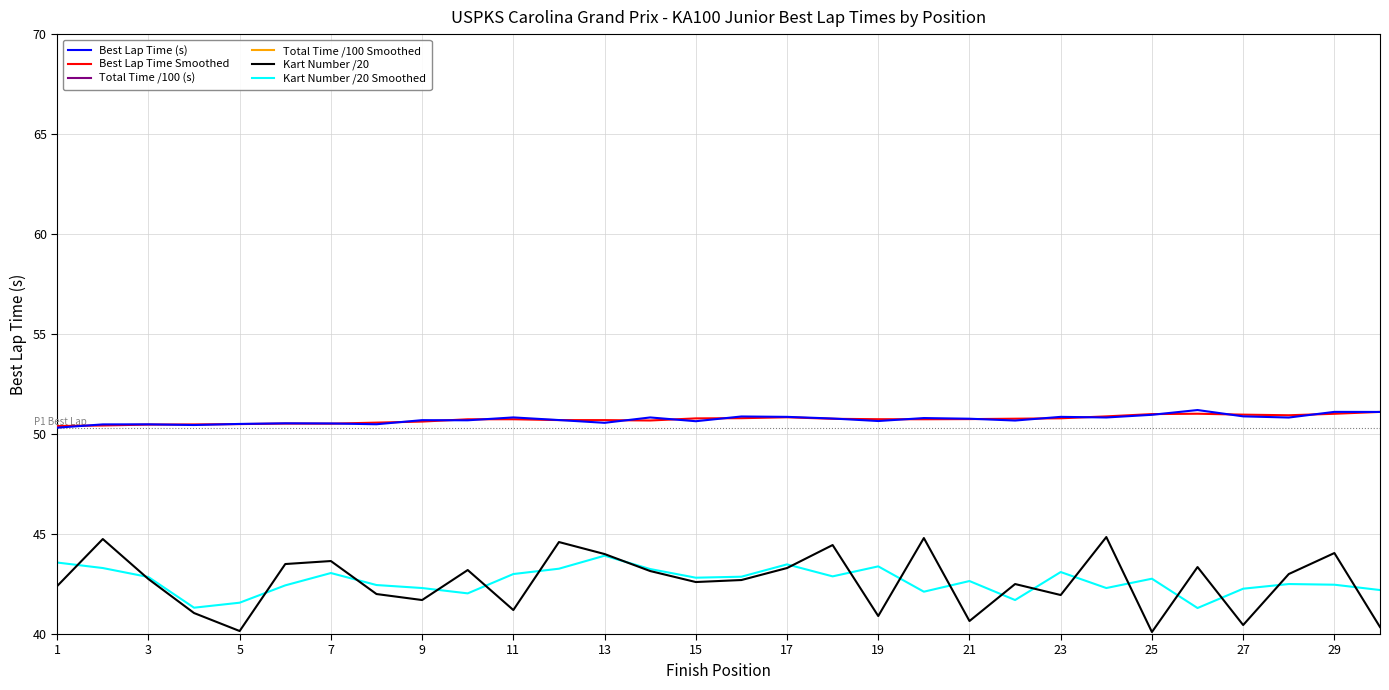

True or false: Best Lap Time (s) has a value of 50.5 at 7.

True